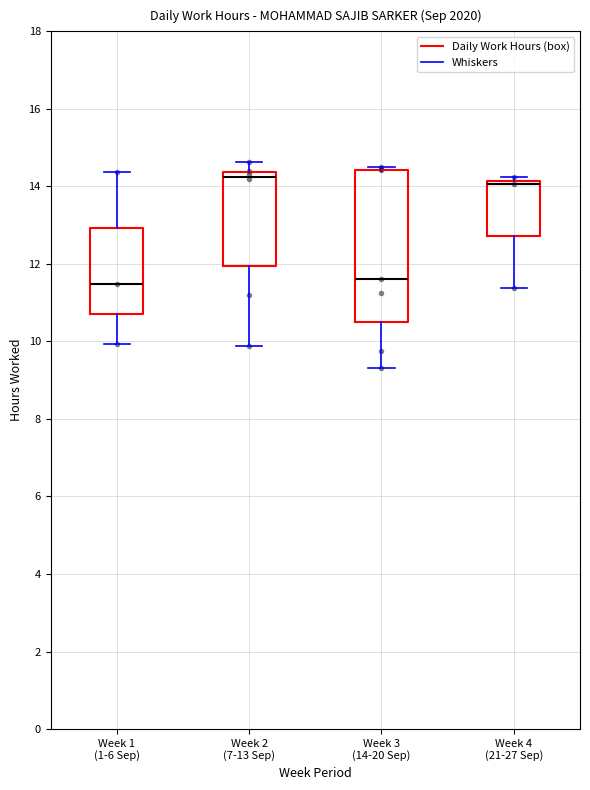

Reading left to right, transcribe this box plot: for each box, give where its median line is, the range the box spans, and where its two whiskers end, as read against the y-axis. The values are not printed on the chart, so give them approximately, as read against the axis.

Week 1 (1-6 Sep): median 11.4, box 10.8 to 13.0, whiskers 10.0 to 14.4
Week 2 (7-13 Sep): median 14.2, box 12.0 to 14.4, whiskers 9.8 to 14.6
Week 3 (14-20 Sep): median 11.6, box 10.6 to 14.4, whiskers 9.4 to 14.6
Week 4 (21-27 Sep): median 14.0, box 12.8 to 14.2, whiskers 11.4 to 14.2 (just above the box's upper edge)